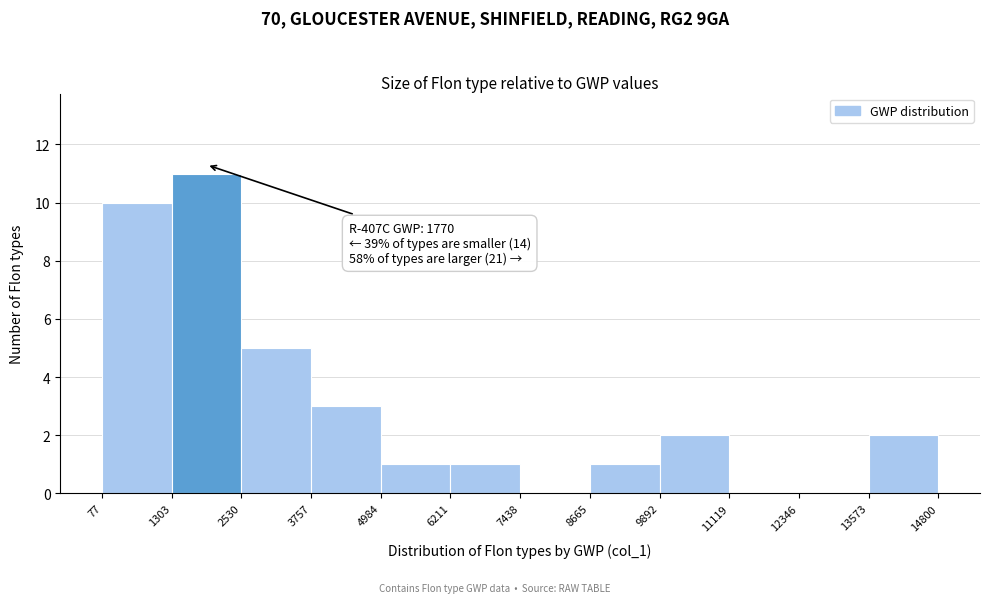

Over which range of the x-axis is the bar tallest?

1303 to 2530